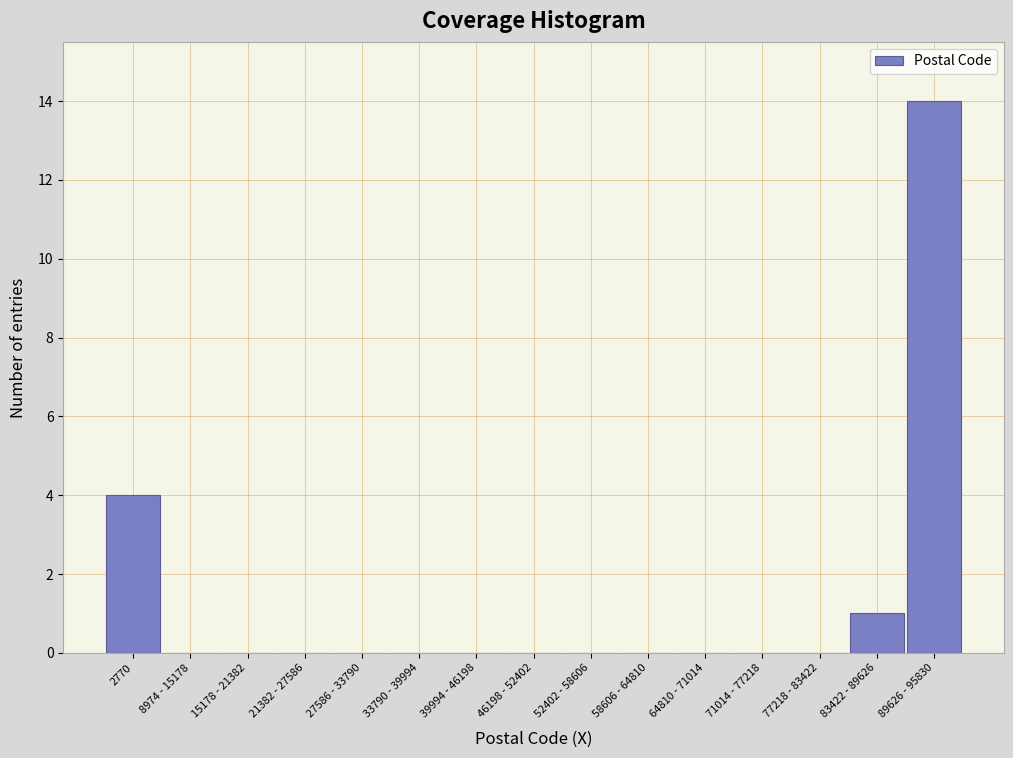

Reading right to left, transcribe all the data shown in this chart.

89626 - 95830=14	83422 - 89626=1	77218 - 83422=0	71014 - 77218=0	64810 - 71014=0	58606 - 64810=0	52402 - 58606=0	46198 - 52402=0	39994 - 46198=0	33790 - 39994=0	27586 - 33790=0	21382 - 27586=0	15178 - 21382=0	8974 - 15178=0	2770=4